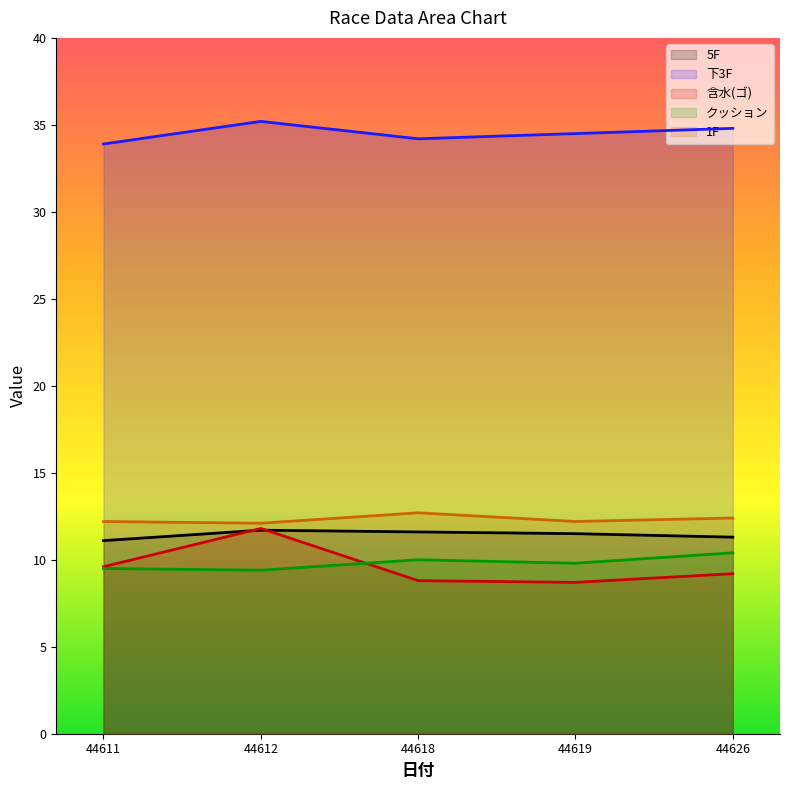

Which series has the widest spread of values?

含水(ゴ)